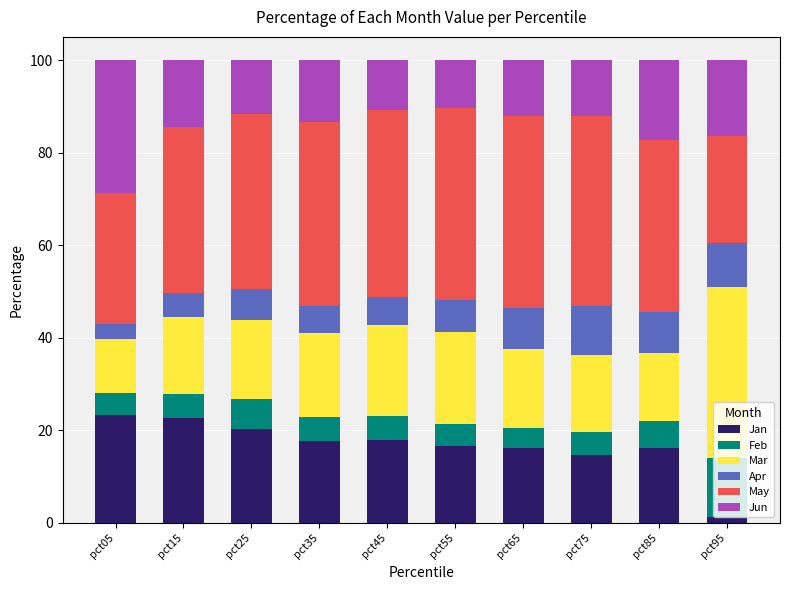

What is the total value across all series at pct75?

100.0